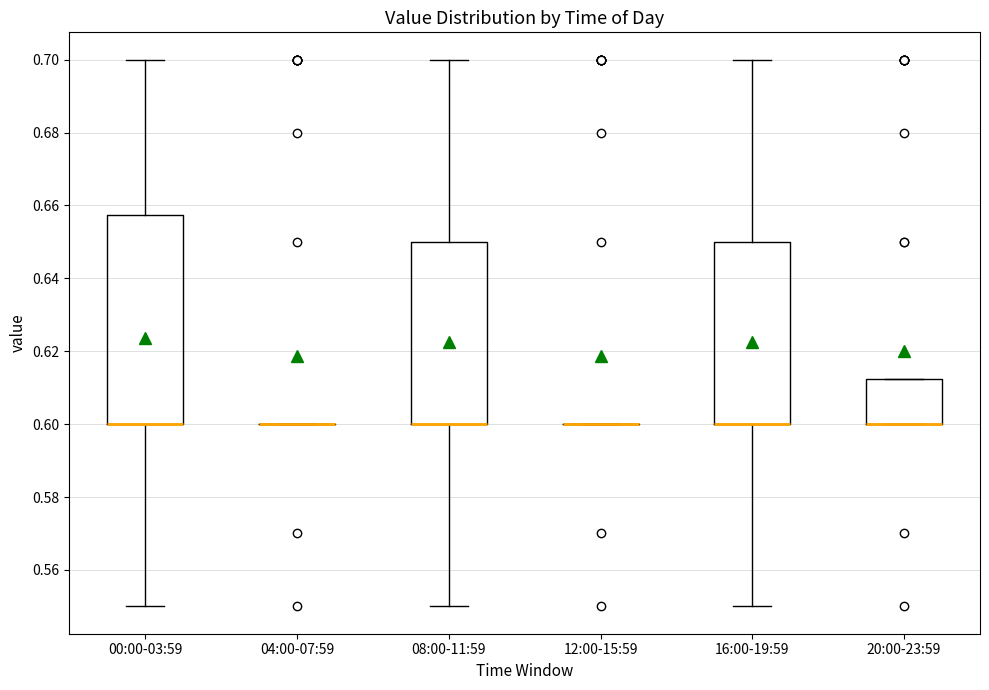

Reading left to right, transcribe this box plot: for each box, give where its median line is, the range the box spans, and where its two whiskers end, as read against the y-axis. The values are not printed on the chart, so give them approximately, as read against the axis.

00:00-03:59: median 0.600 (drawn on the box's lower edge), box 0.600 to 0.658, whiskers 0.550 to 0.700
04:00-07:59: box collapsed to a line at 0.600, whiskers 0.600 to 0.600
08:00-11:59: median 0.600 (drawn on the box's lower edge), box 0.600 to 0.650, whiskers 0.550 to 0.700
12:00-15:59: box collapsed to a line at 0.600, whiskers 0.600 to 0.600
16:00-19:59: median 0.600 (drawn on the box's lower edge), box 0.600 to 0.650, whiskers 0.550 to 0.700
20:00-23:59: median 0.600 (drawn on the box's lower edge), box 0.600 to 0.612, whiskers 0.600 to 0.612